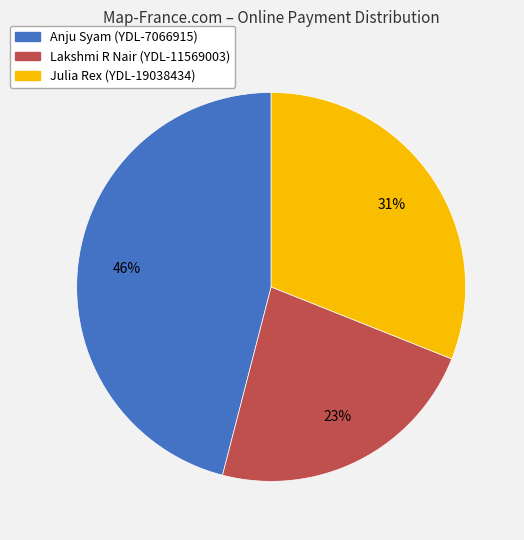

Do Lakshmi R Nair (YDL-11569003) and Julia Rex (YDL-19038434) together represent more than half of the pie?

Yes